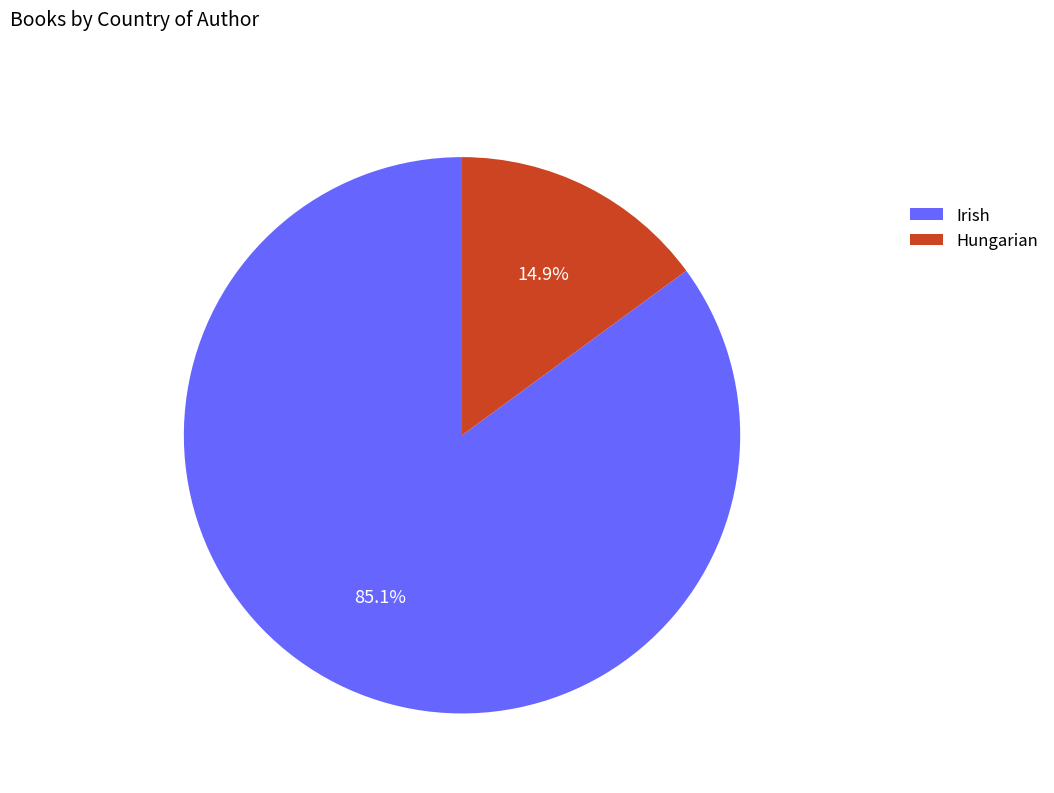

What is the total percentage of Irish and Hungarian?

100.0%